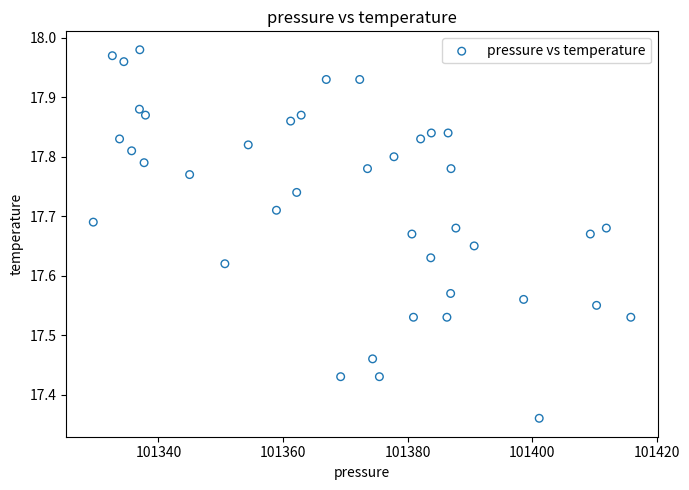

What is the range of X values (max minus min)?

86.3